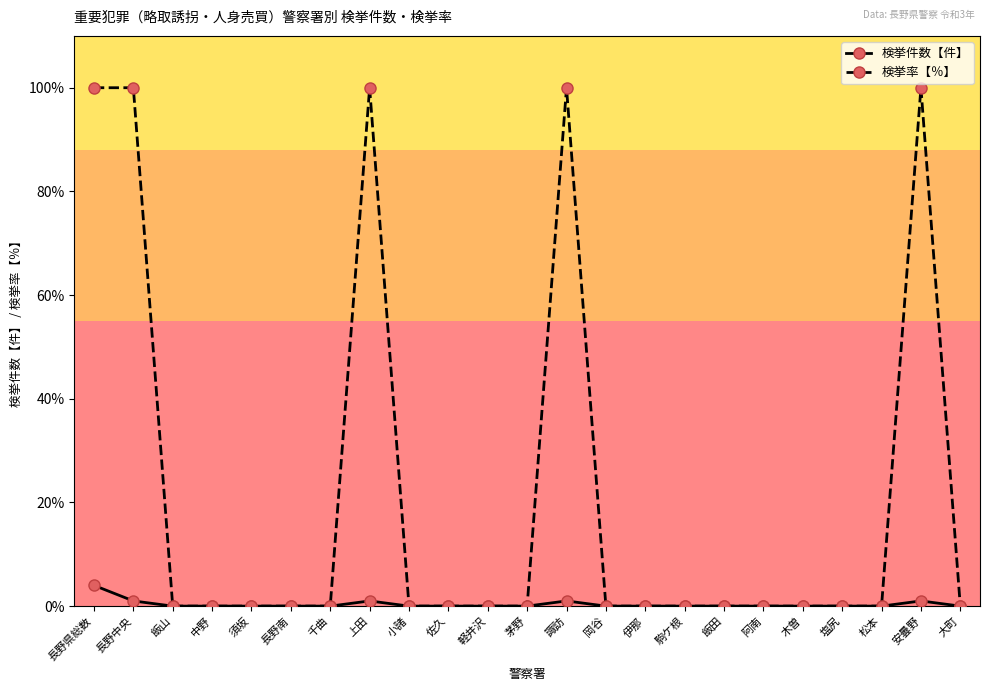

Which series has the widest spread of values?

検挙率【％】